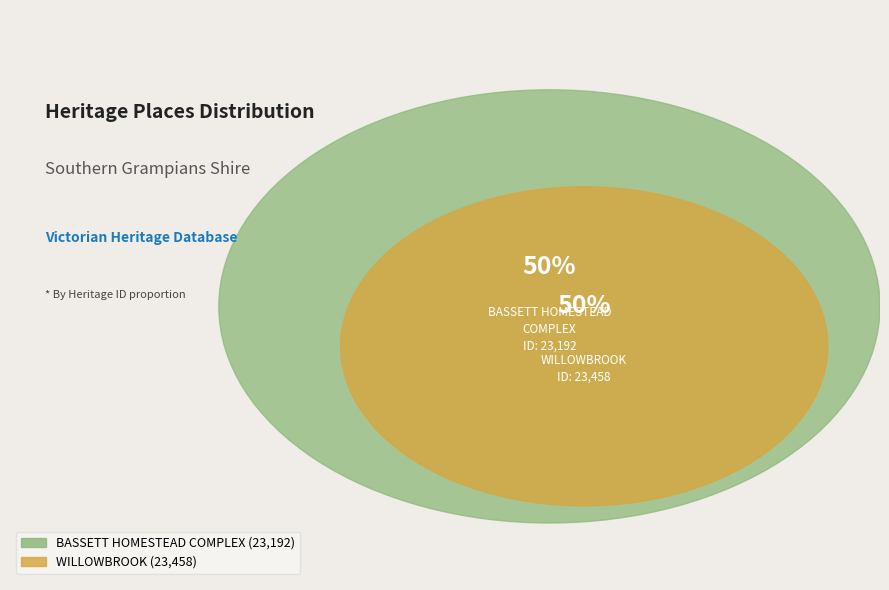

To the nearest percent, what is the combined percentage of WILLOWBROOK and BASSETT HOMESTEAD COMPLEX?

100%